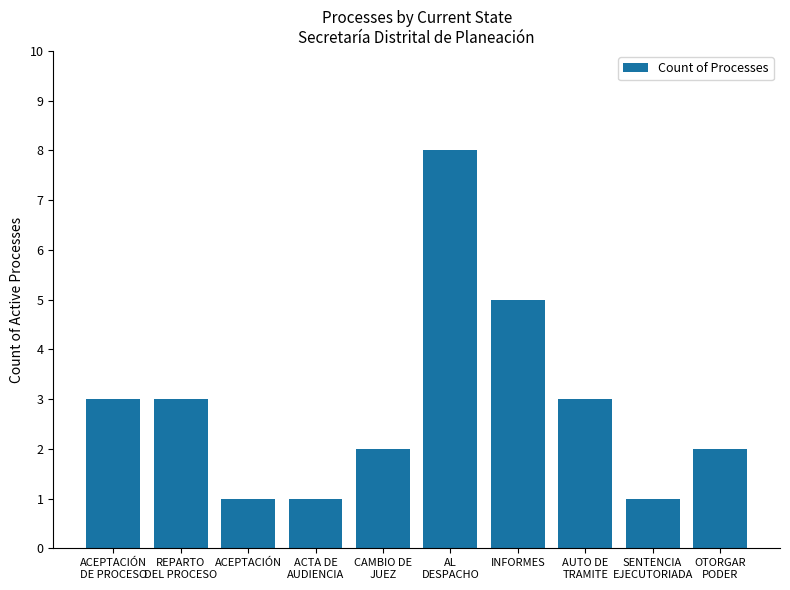

Reading left to right, list all the values displayed in this chart.

ACEPTACIÓN
DE PROCESO=3	REPARTO
DEL PROCESO=3	ACEPTACIÓN=1	ACTA DE
AUDIENCIA=1	CAMBIO DE
JUEZ=2	AL
DESPACHO=8	INFORMES=5	AUTO DE
TRAMITE=3	SENTENCIA
EJECUTORIADA=1	OTORGAR
PODER=2